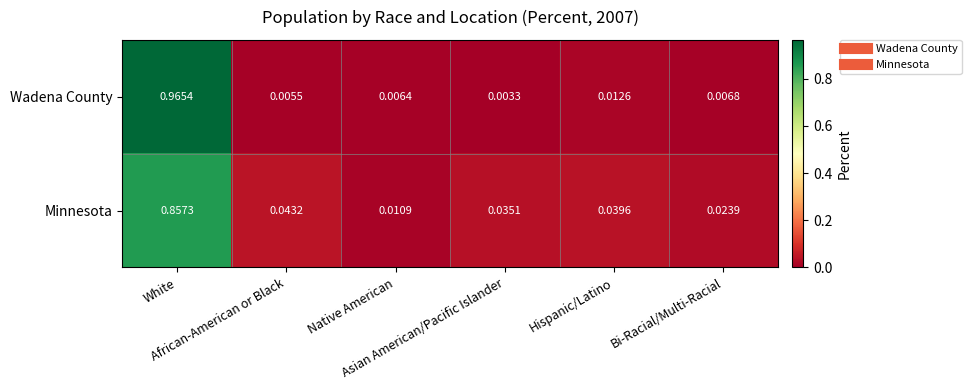

Rank the series by their average value, from highest to lowest.

Minnesota, Wadena County